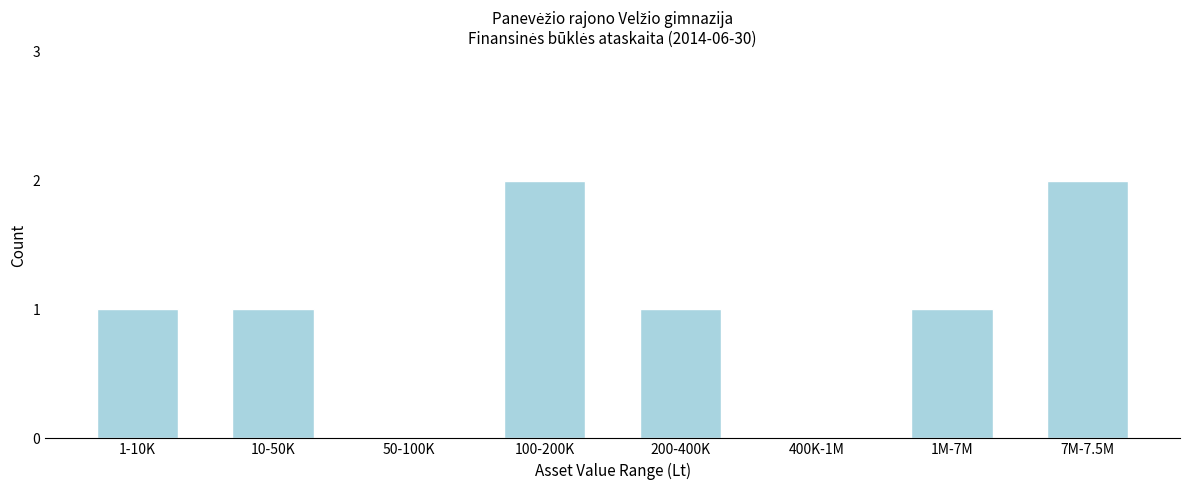

Reading left to right, what are all the values shown in this chart?

1-10K=1	10-50K=1	50-100K=0	100-200K=2	200-400K=1	400K-1M=0	1M-7M=1	7M-7.5M=2